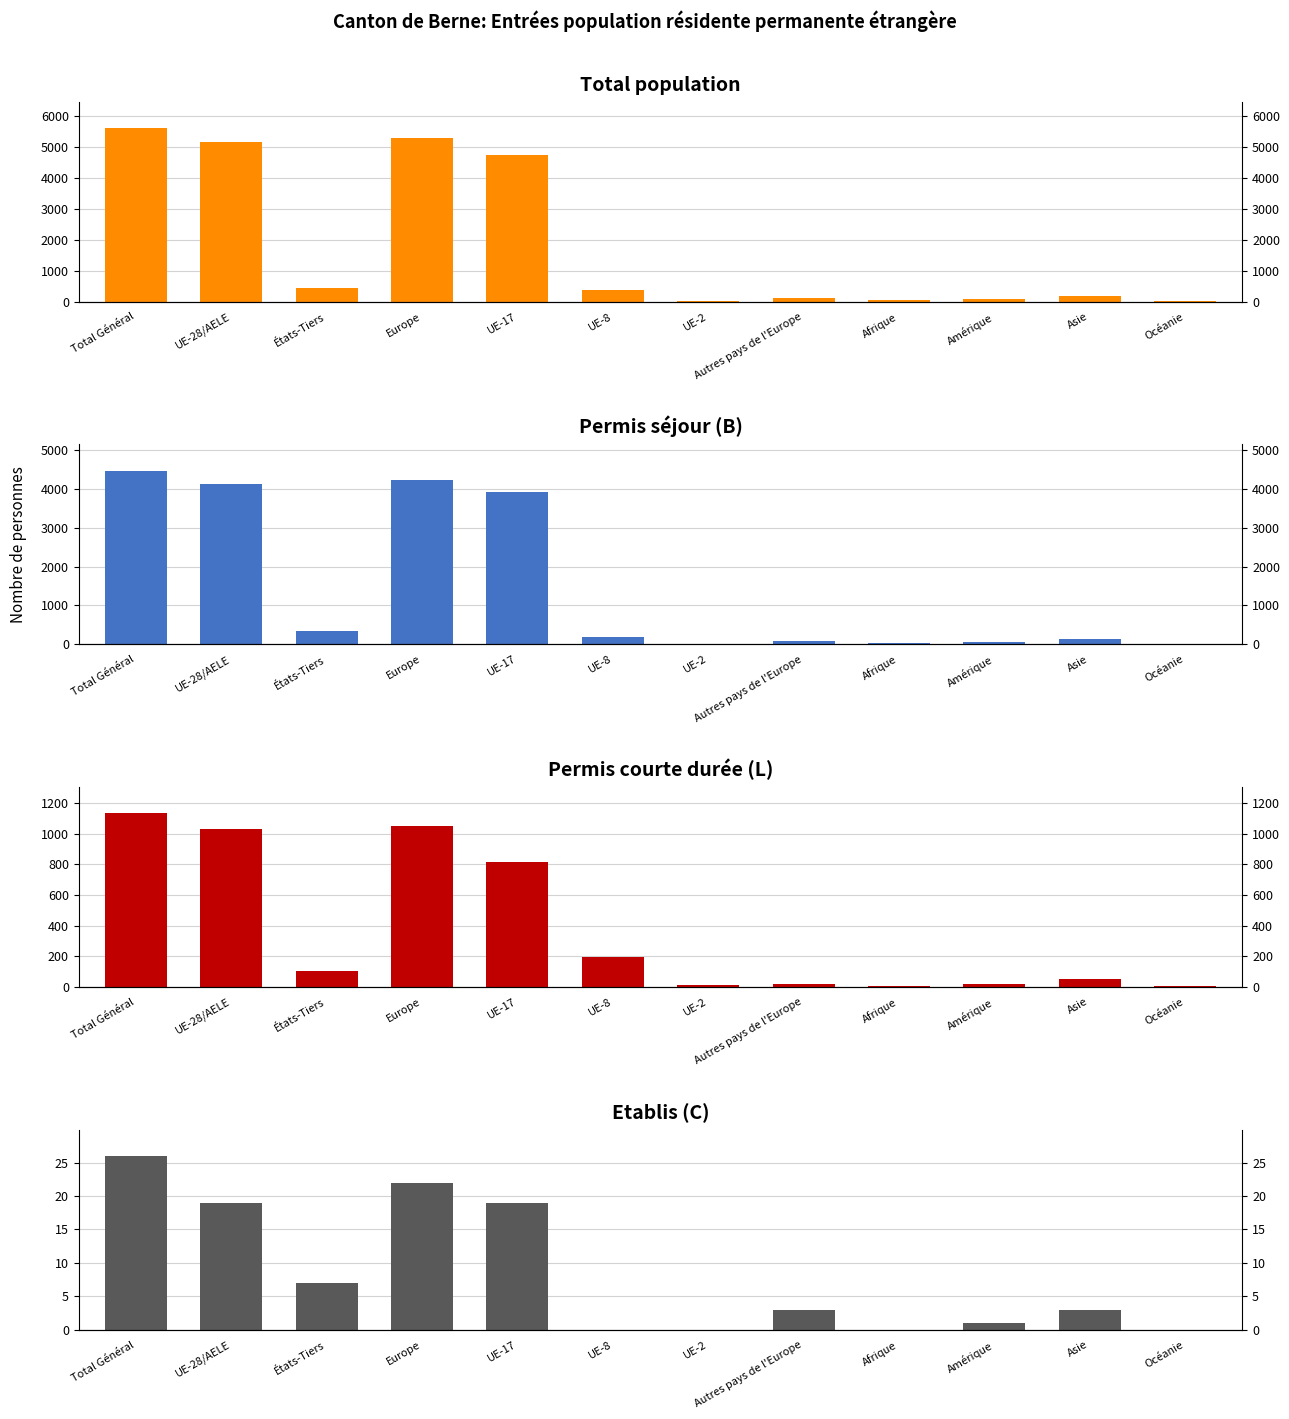

What is the difference between the highest and lowest values at UE-28/AELE?

5151